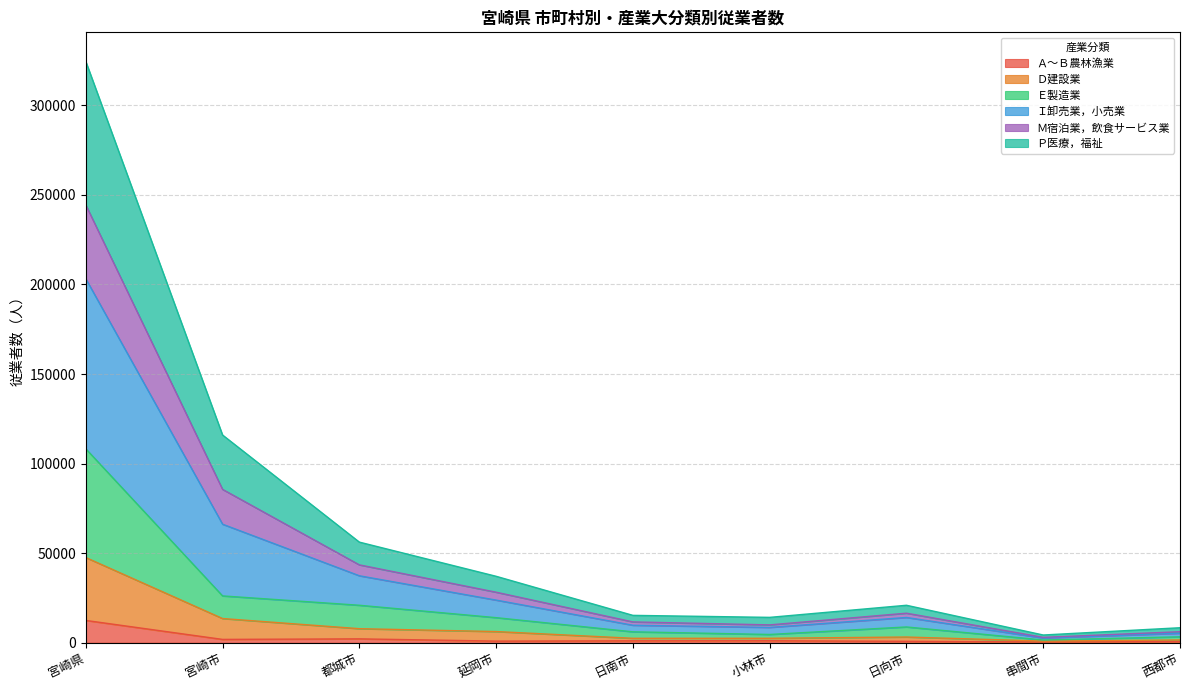

True or false: Ｍ宿泊業，飲食サービス業 and Ａ～Ｂ農林漁業 cross at least once.

False